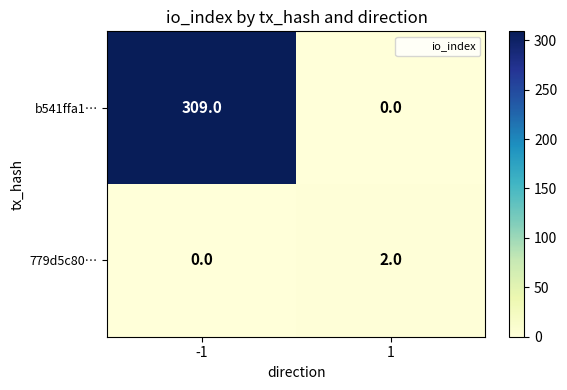

Reading left to right, extract all data points from this chart.

b541ffa1…: 309	0
779d5c80…: 0	2